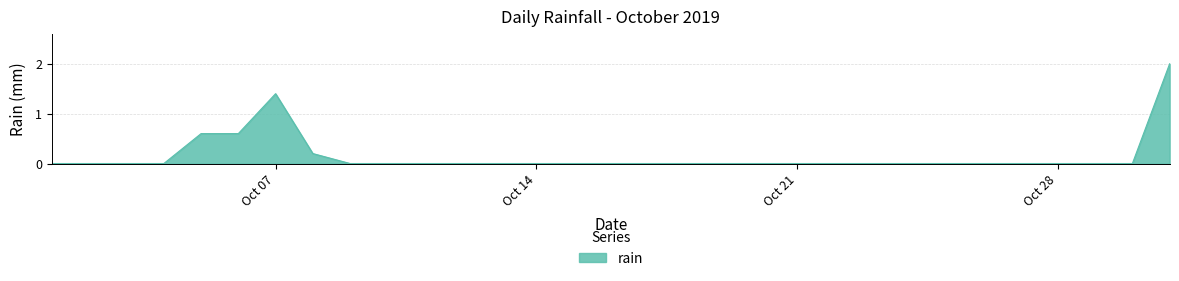

Reading left to right, list all the values displayed in this chart.

0.0	0.0	0.0	0.0	0.6	0.6	1.4	0.2	0.0	0.0	0.0	0.0	0.0	0.0	0.0	0.0	0.0	0.0	0.0	0.0	0.0	0.0	0.0	0.0	0.0	0.0	0.0	0.0	0.0	0.0	2.0